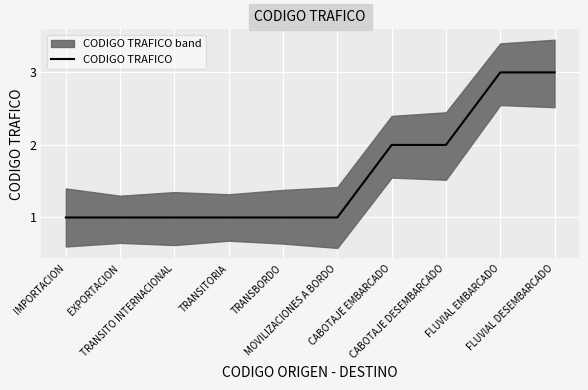

The value at TRANSBORDO is 1. True or false?

True